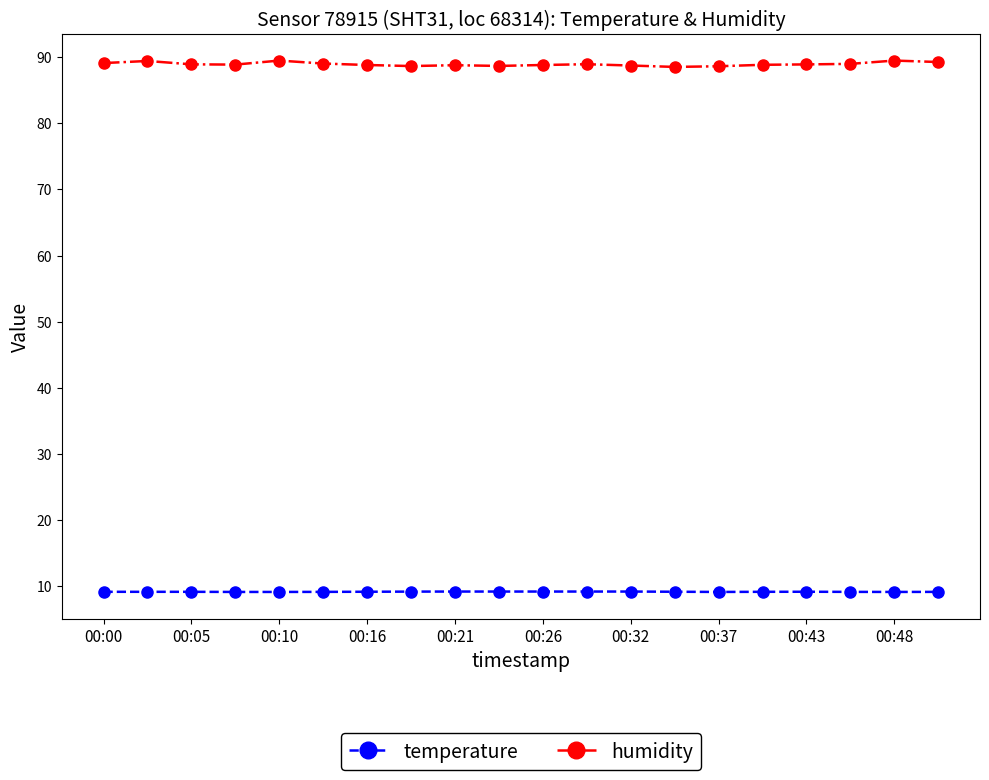

True or false: temperature has more than 0 interior local peaks.

True